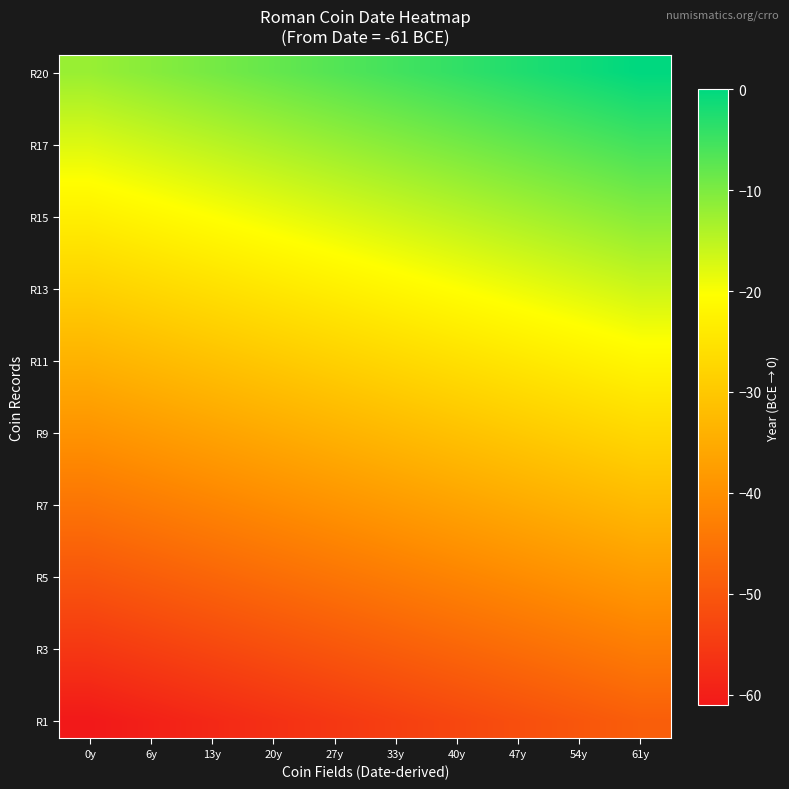

At which category is the sum across all series the highest?

61y